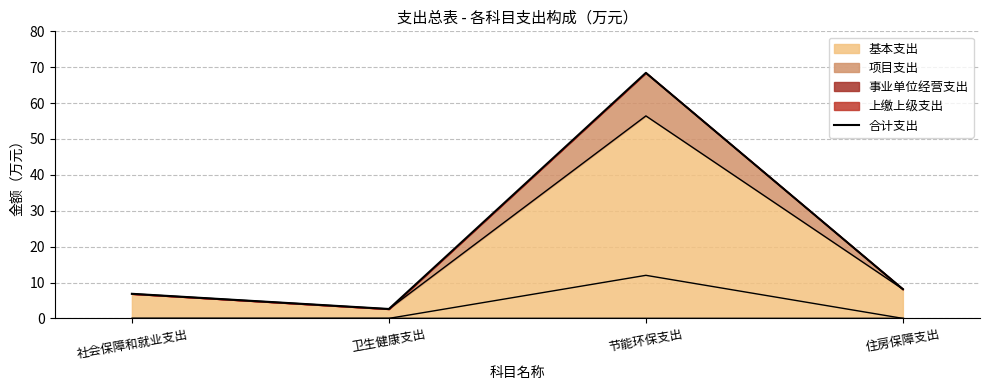

How many interior local valleys (lower than both neighbors) does the data have?

1